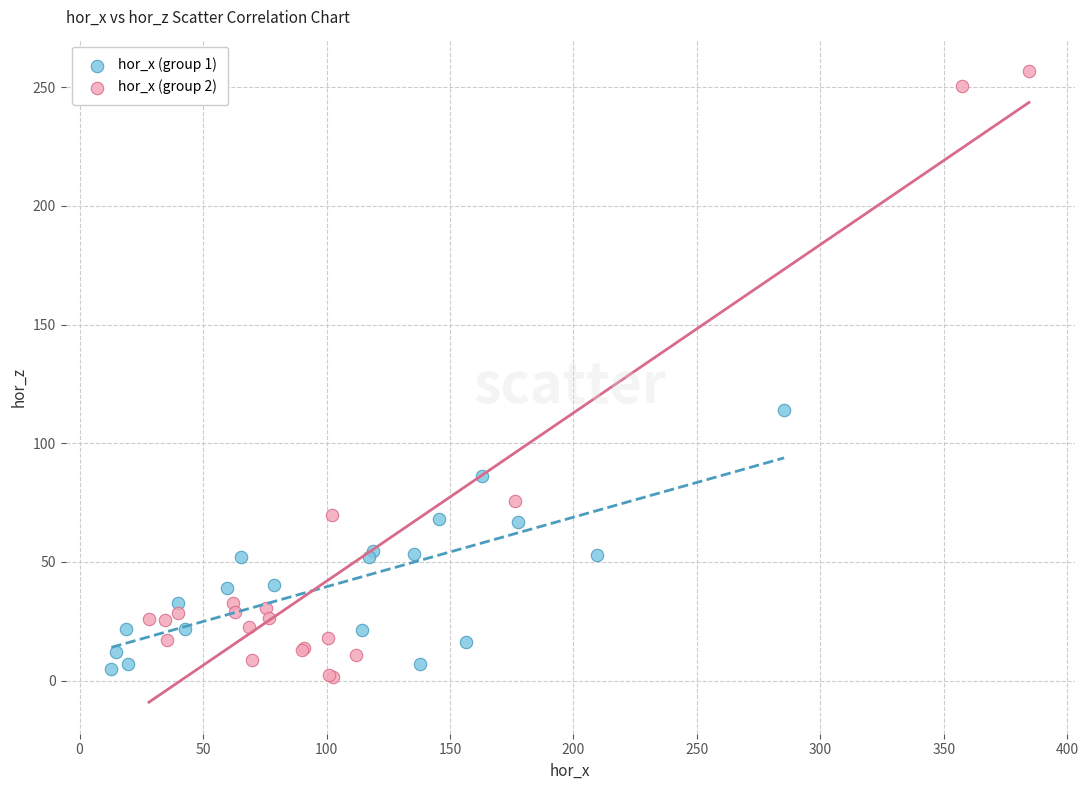

Which series has the largest Y range (max minus min)?

hor_x (group 2)